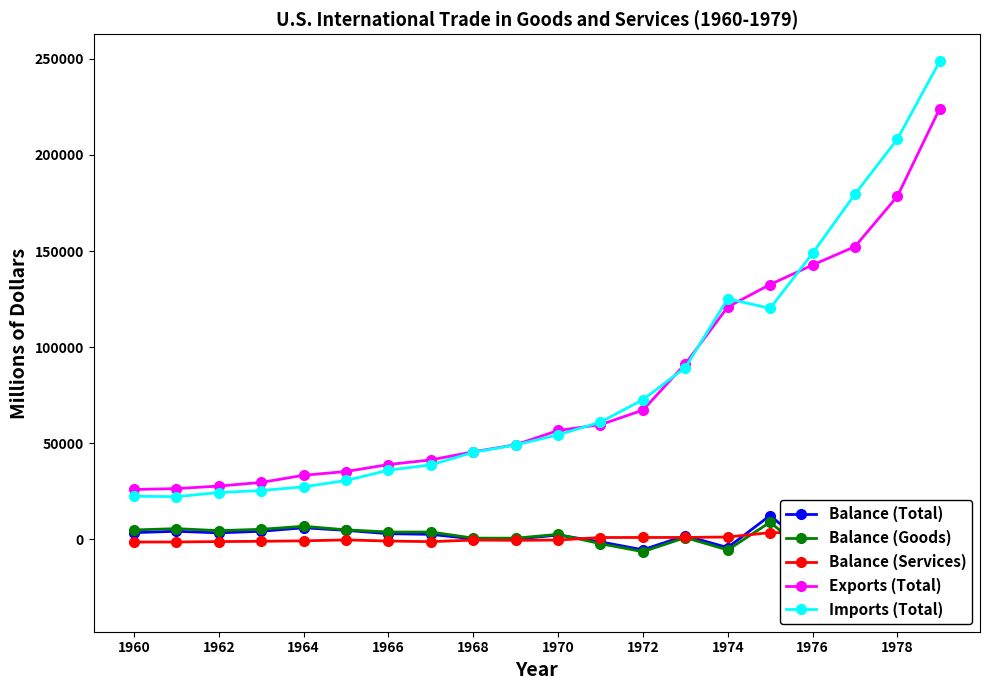

What is the maximum value for Imports (Total)?

248696